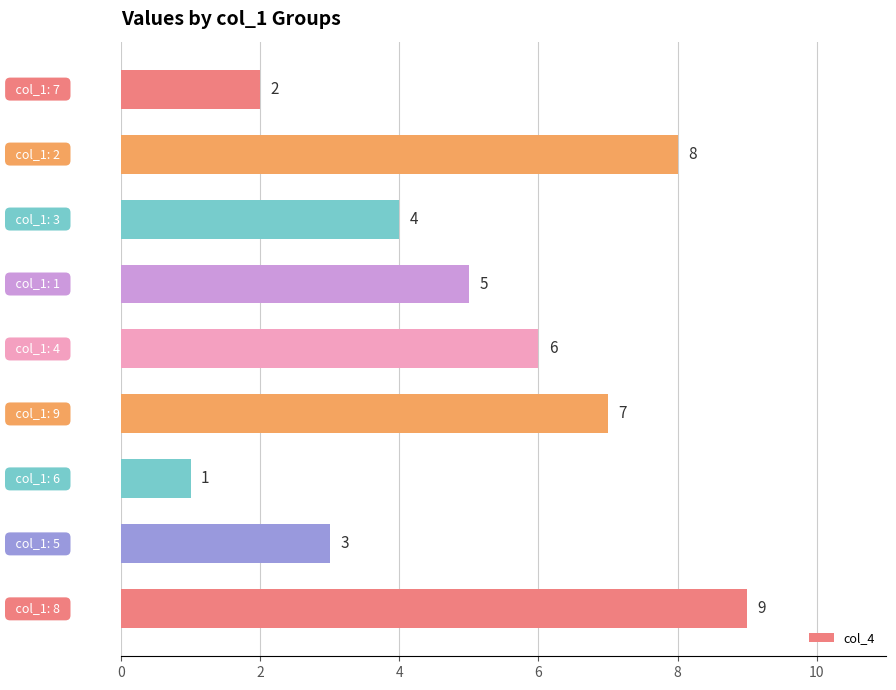

Count the number of categories in the chart.

9